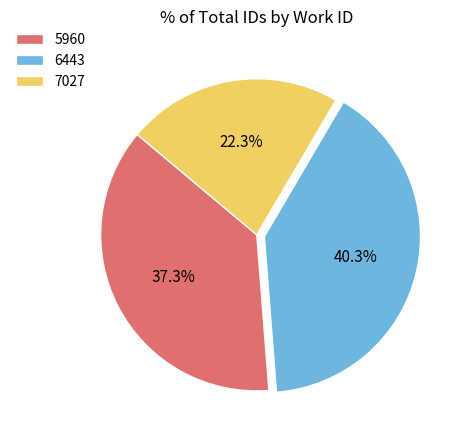

Rank the categories by value from highest to lowest.

6443, 5960, 7027